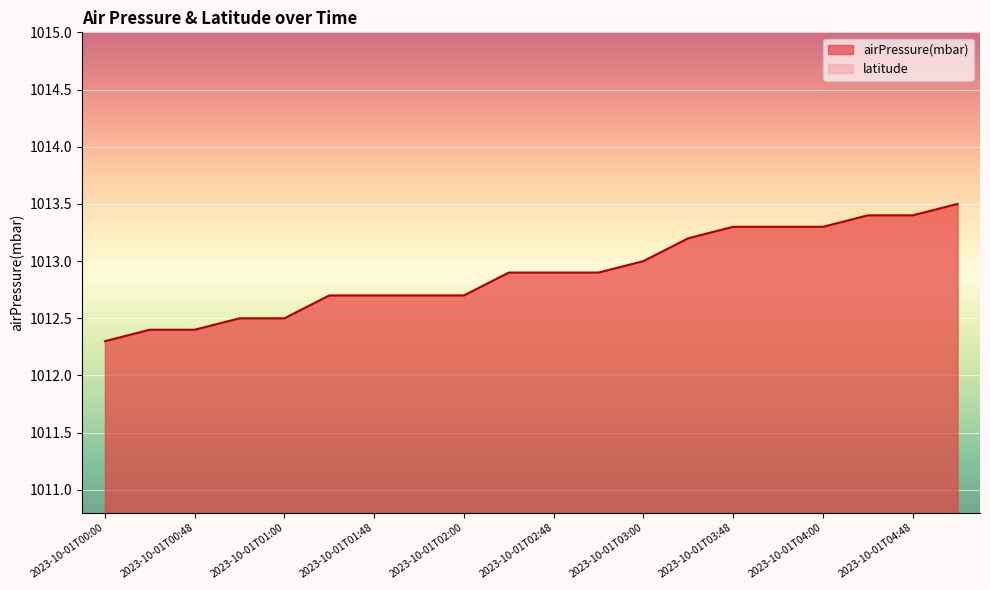

What position from the right is 2023-10-01T01:42?

15